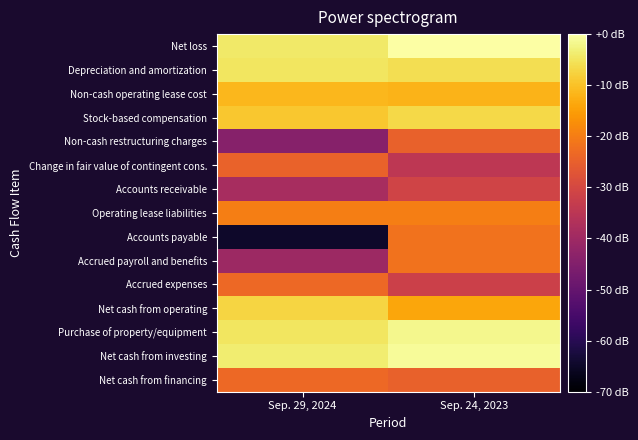

At how many categories does at least one series exceed -9?

2